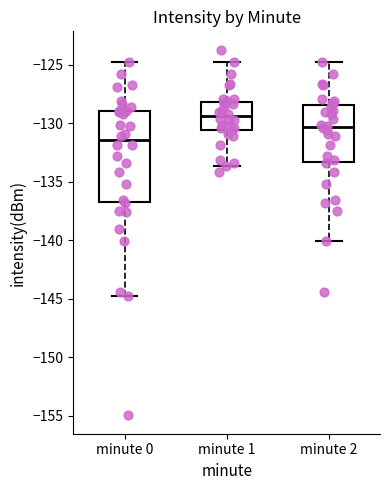

Comparing the boxes themselves (not the whiskers), which one is the tallest?

minute 0